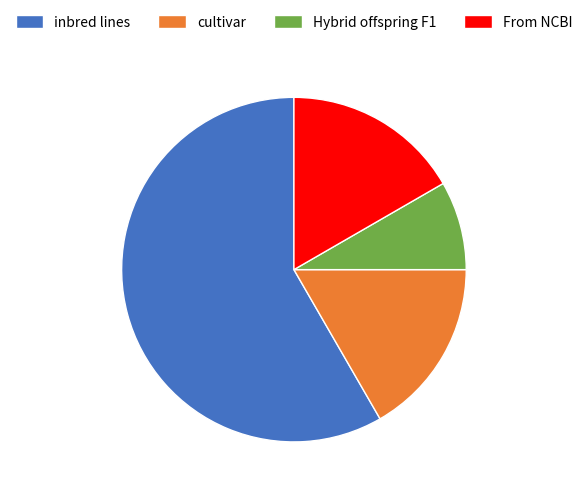

Which has a higher value, cultivar or inbred lines?

inbred lines